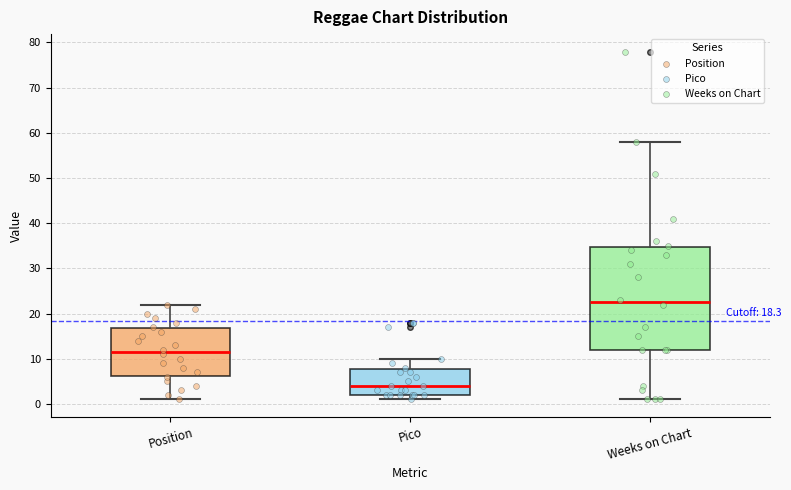

Which box's median line is the highest?

Weeks on Chart